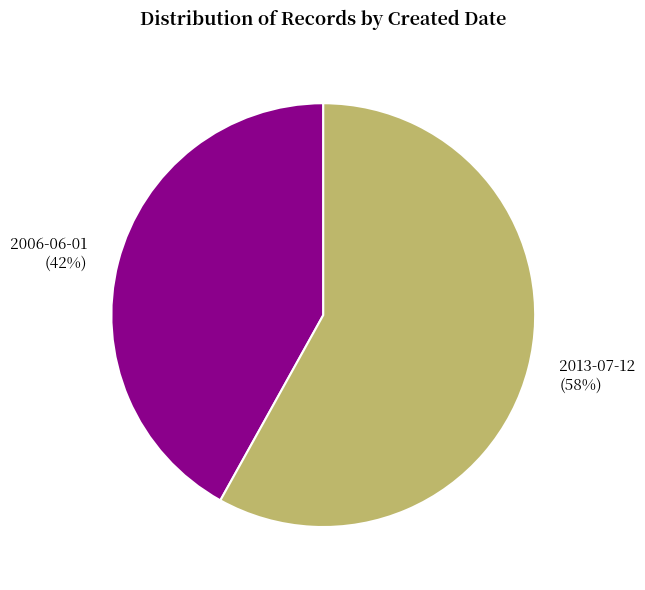

Is it true that 2006-06-01 is 42% of the pie?

True